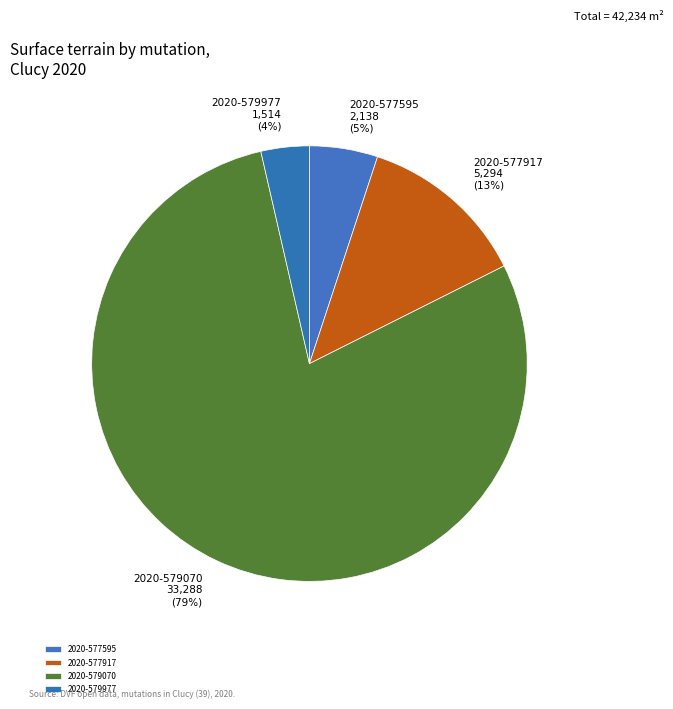

To the nearest percent, what percentage of the pie is 2020-577917?

13%